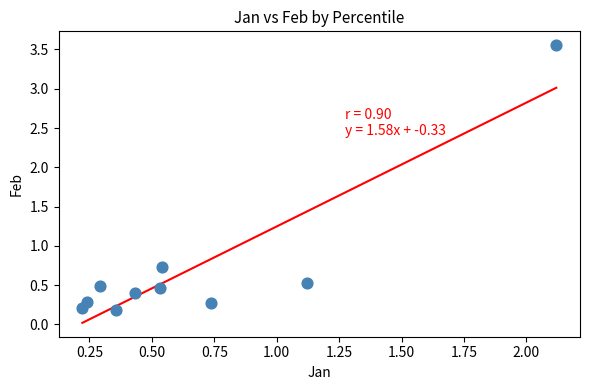

What is the average X value?

0.7